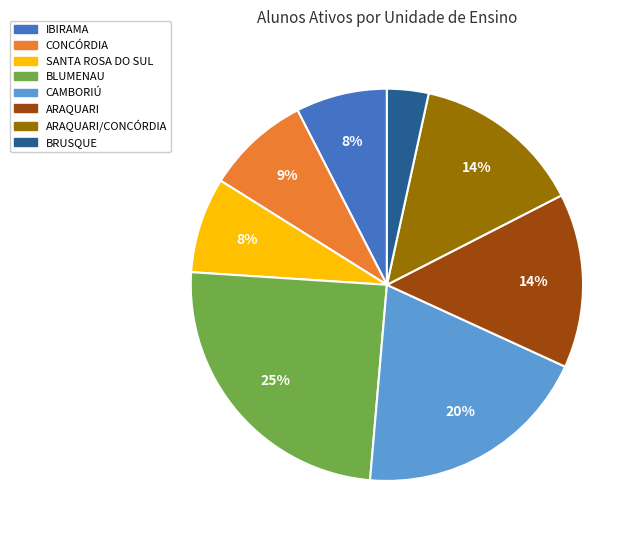

To the nearest percent, what is the average slice percentage?

12%